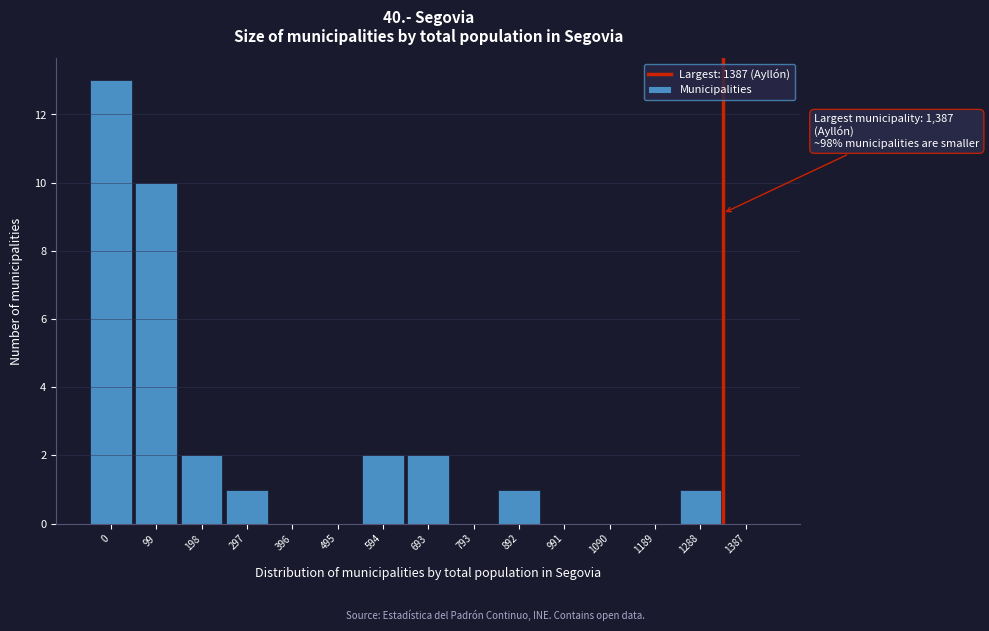

Reading left to right, list all the values displayed in this chart.

0=13	99=10	198=2	297=1	396=0	495=0	594=2	693=2	793=0	892=1	991=0	1090=0	1189=0	1288=1	1387=0